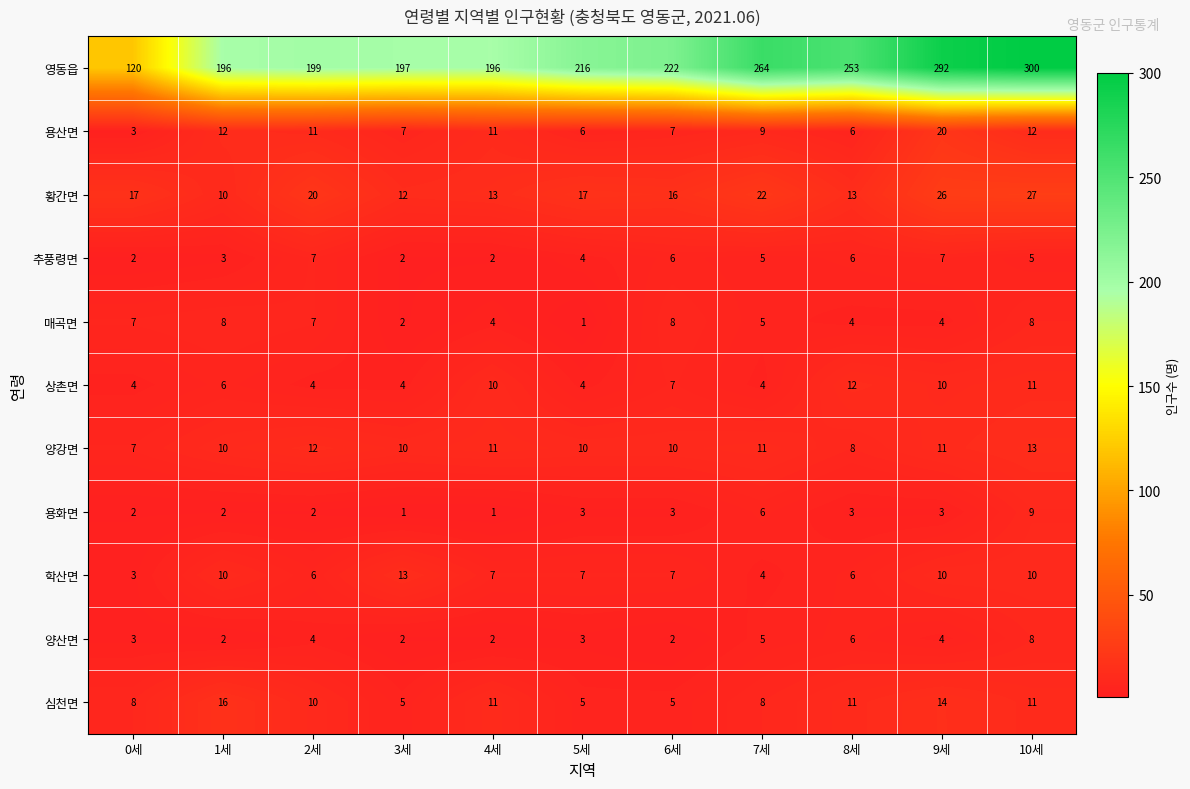

At which category is the sum across all series the highest?

10세